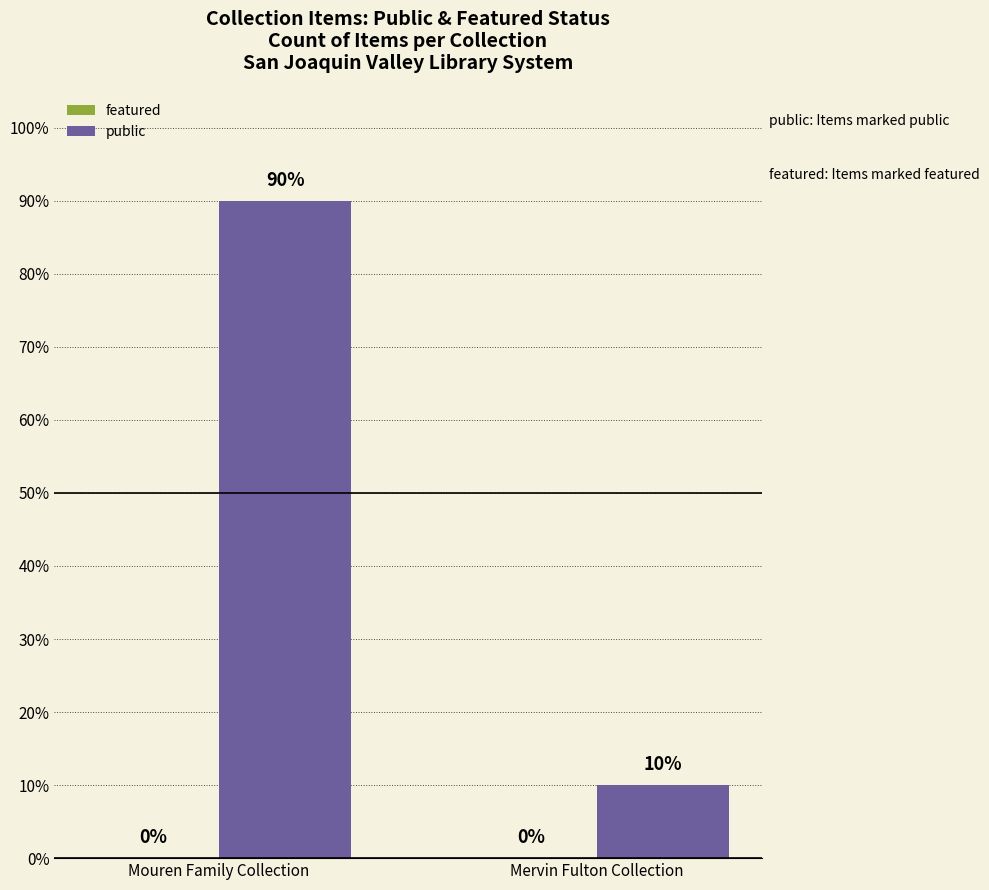

True or false: the data shows 148 at Mouren Family Collection.

False